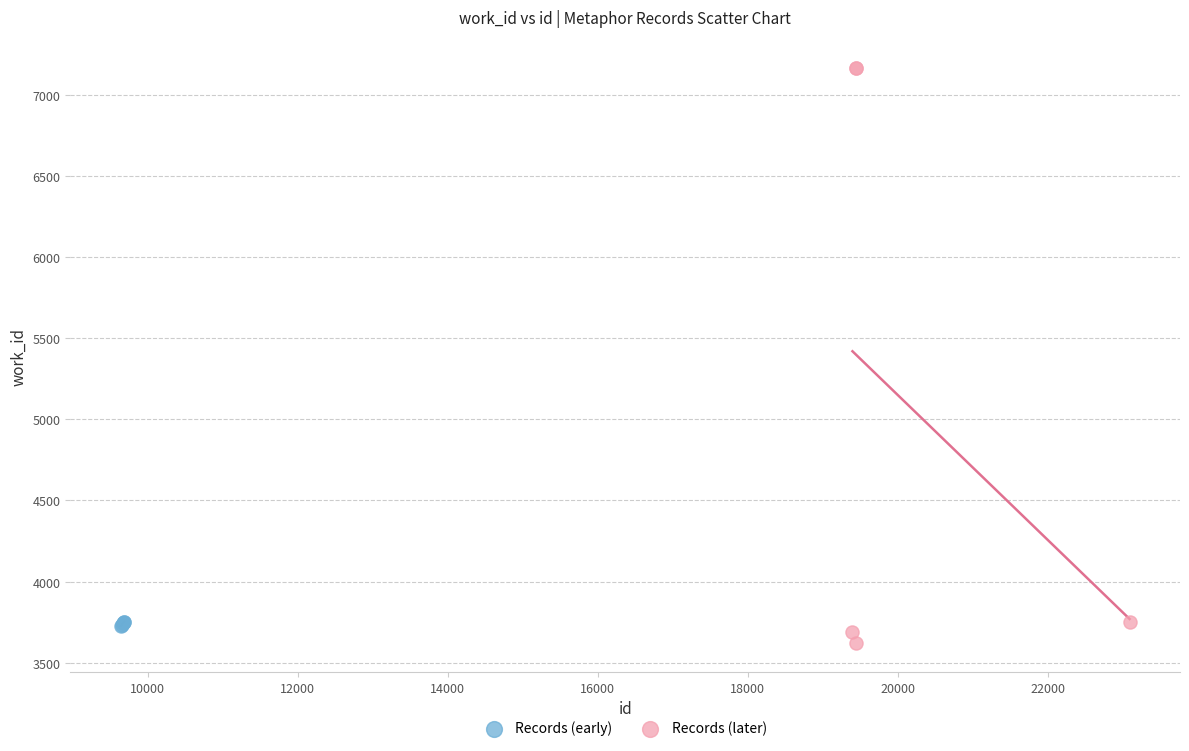

Which series reaches the maximum Y coordinate?

Records (later)